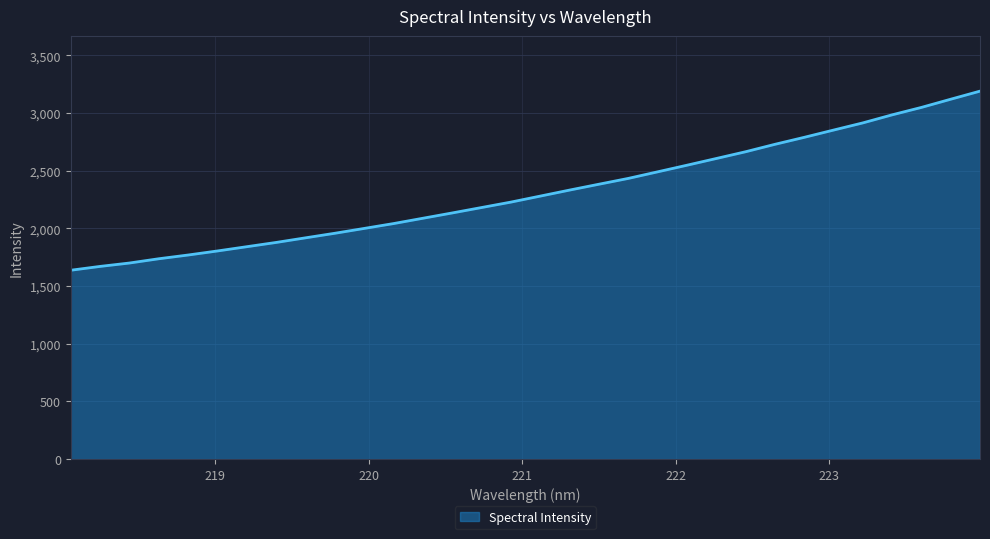

What is the average value?

2311.6